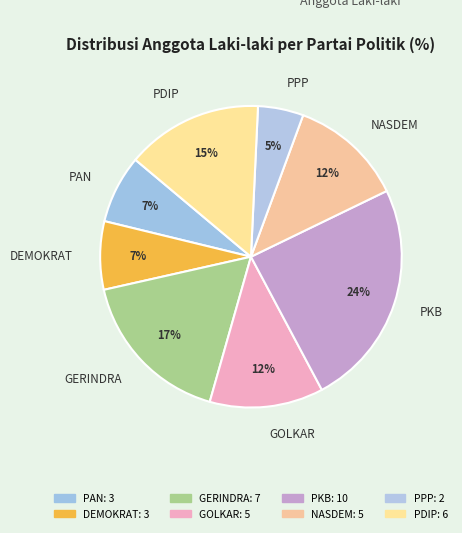

Is the sum of PAN and NASDEM greater than half?

No